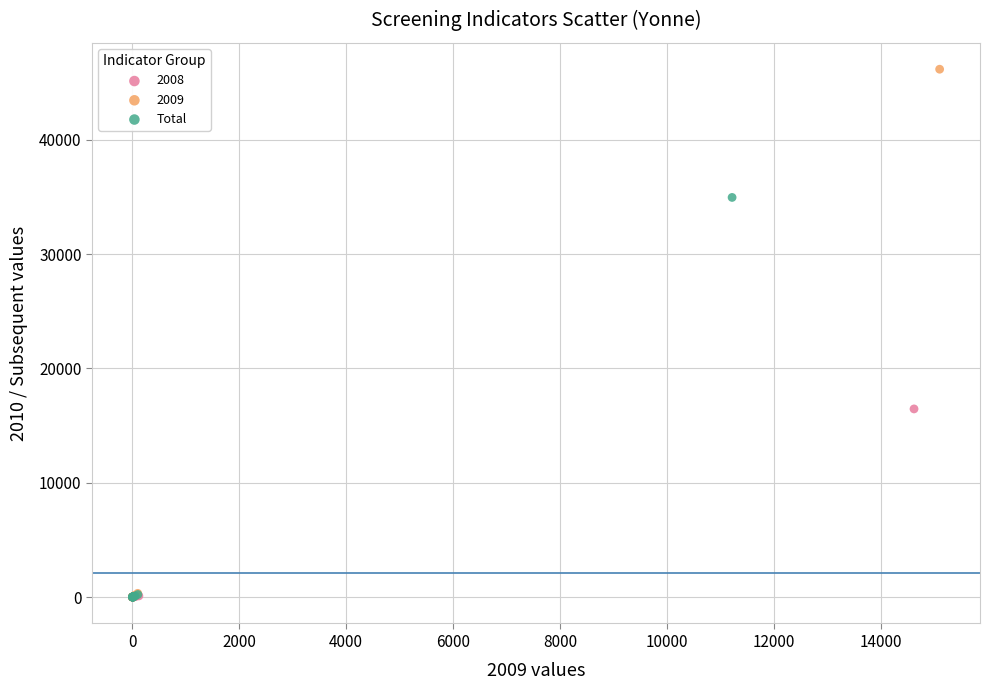

Which series has the widest spread of Y values?

2009